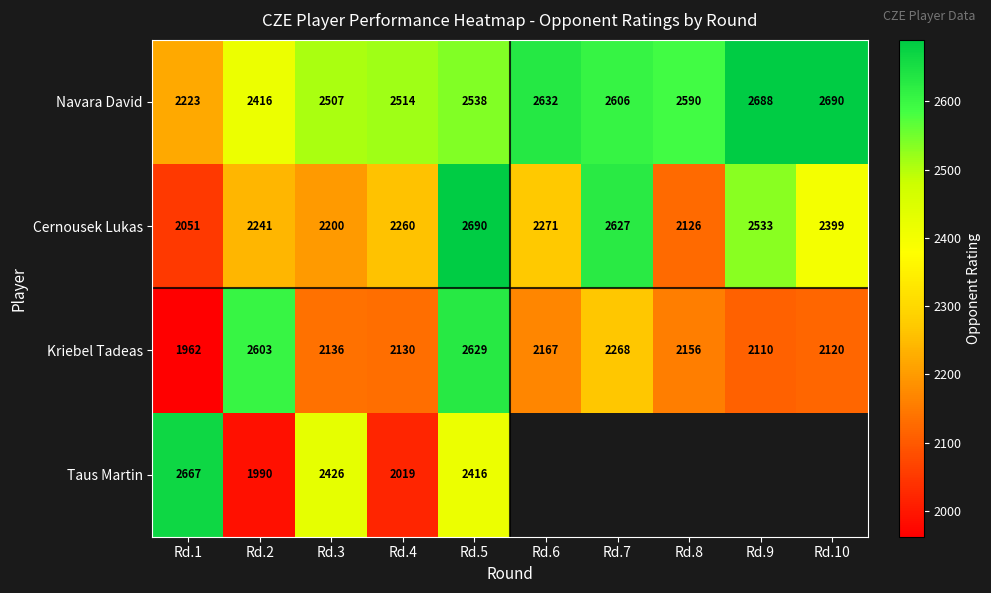

What is the spread (max minus min) of values at Rd.5?

274